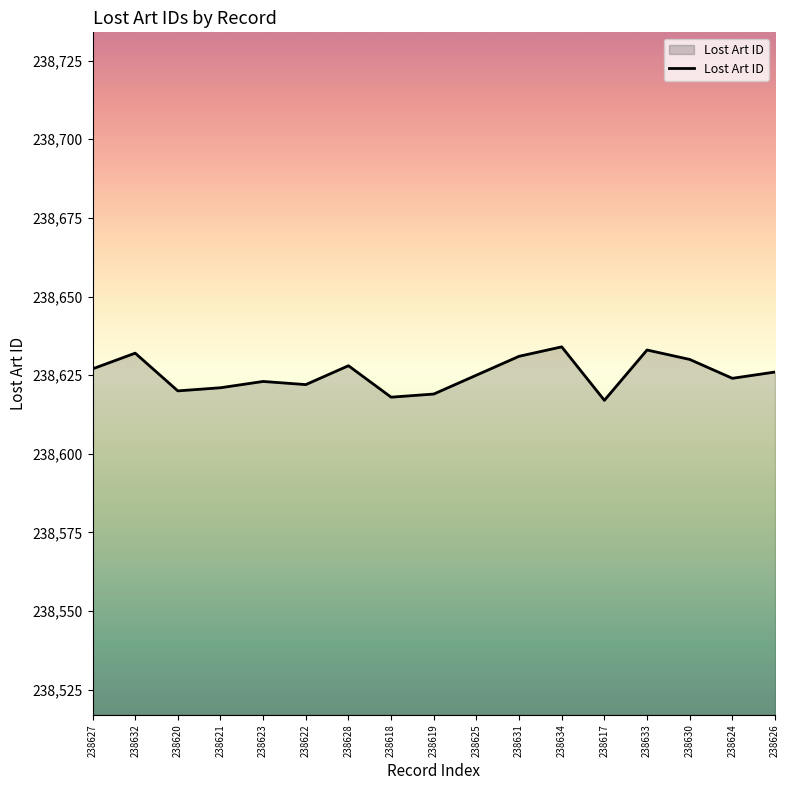

What is the difference between the maximum and minimum values?

17